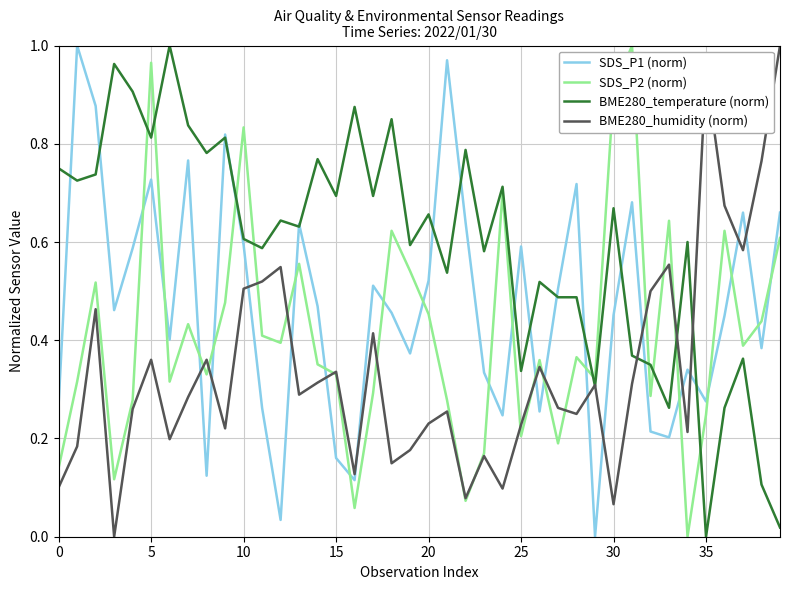

Which series has the largest total across all categories?

BME280_temperature (norm)